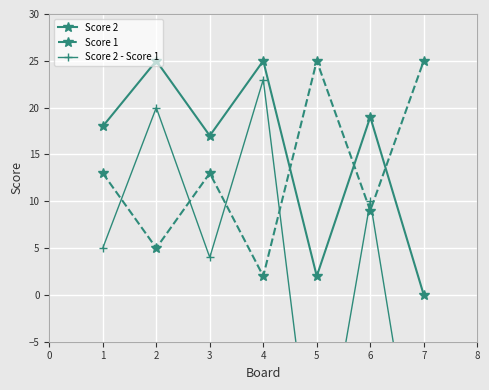

What is the value of the Score 1 point at the 4th from the left?

2